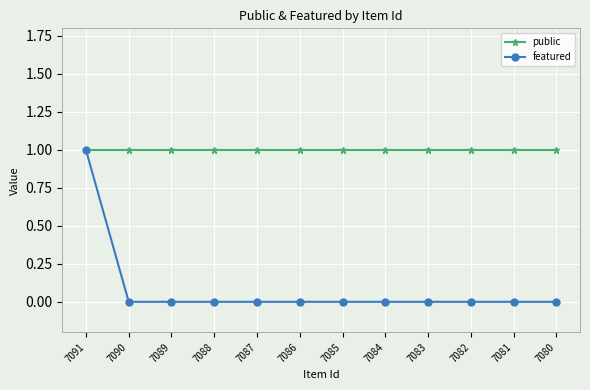

How many categories are shown in the chart?

12